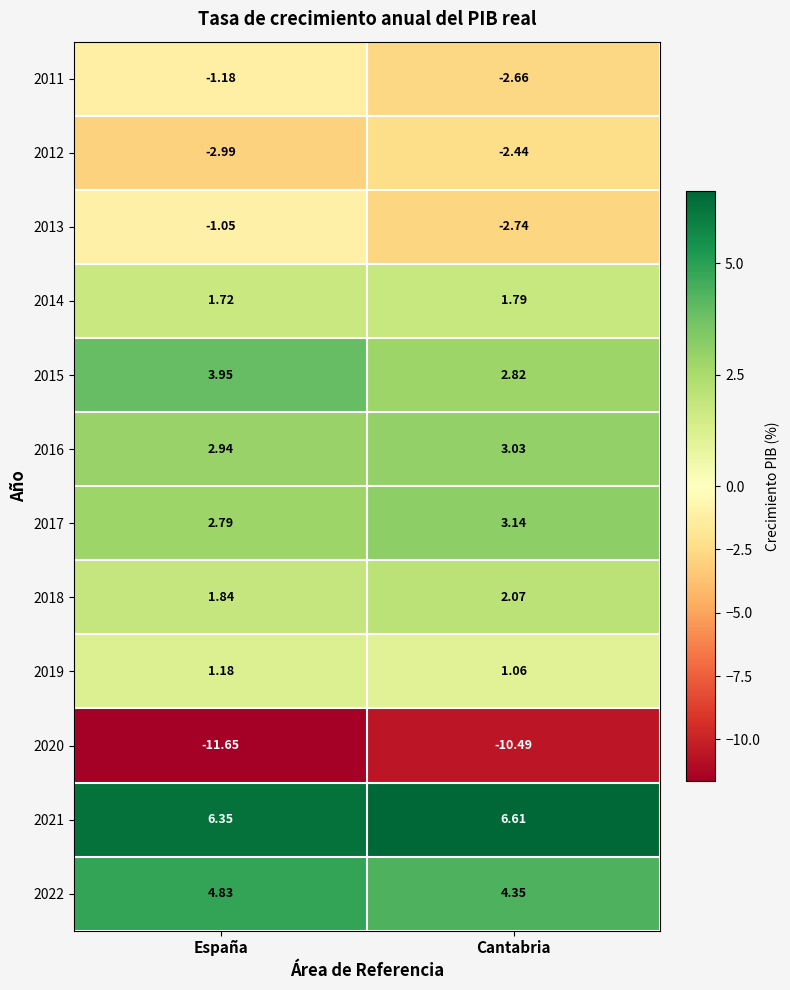

Rank the categories by 2014 value from highest to lowest.

Cantabria, España